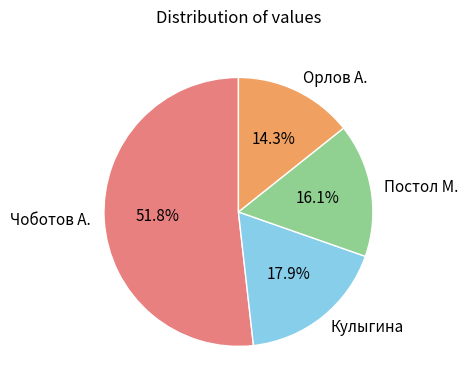

Which category has the biggest portion of the pie?

Чоботов А.